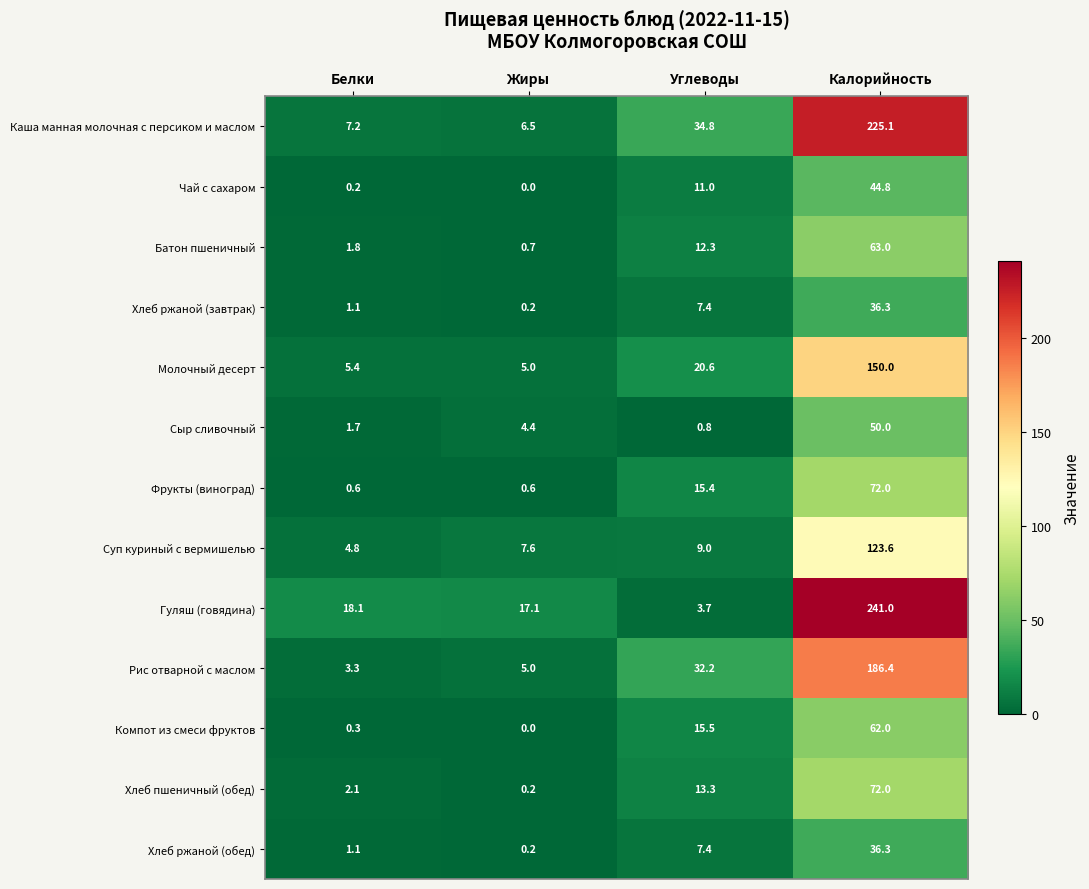

Which label corresponds to the largest value in the chart?

Калорийность